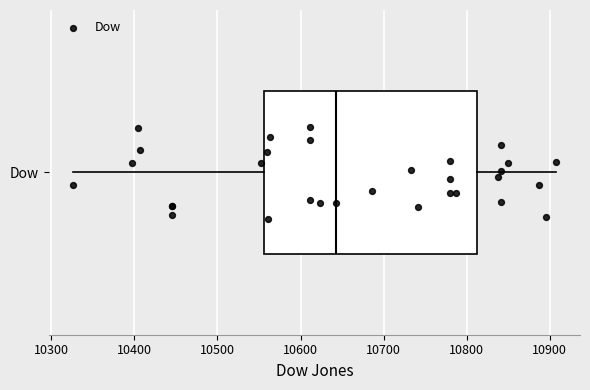

Where is the left edge of the box for Dow on the x-axis? The values are not printed on the chart, so give them approximately, as read against the axis.

10560